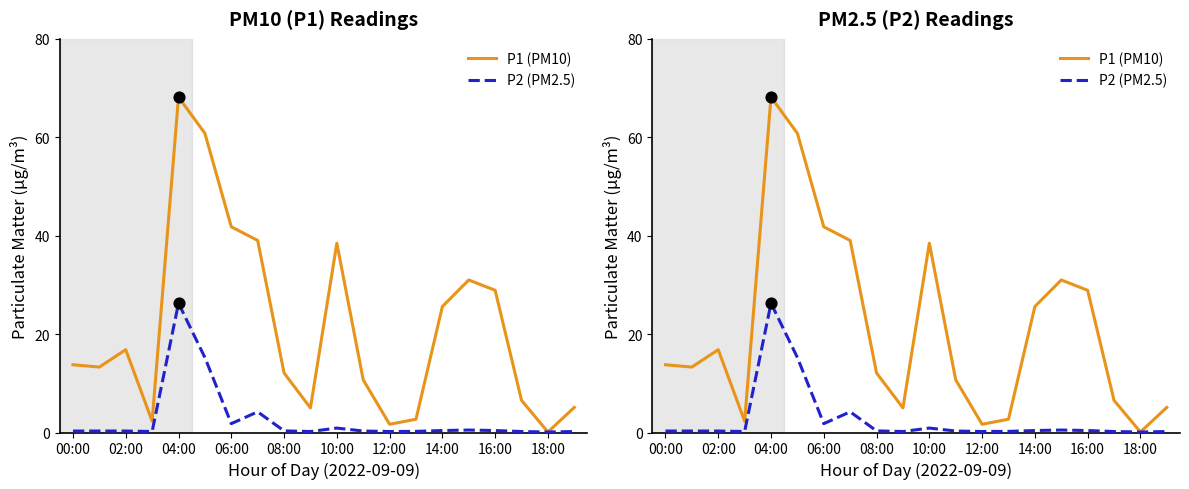

Which series reaches the minimum Y coordinate?

P1 (PM10)